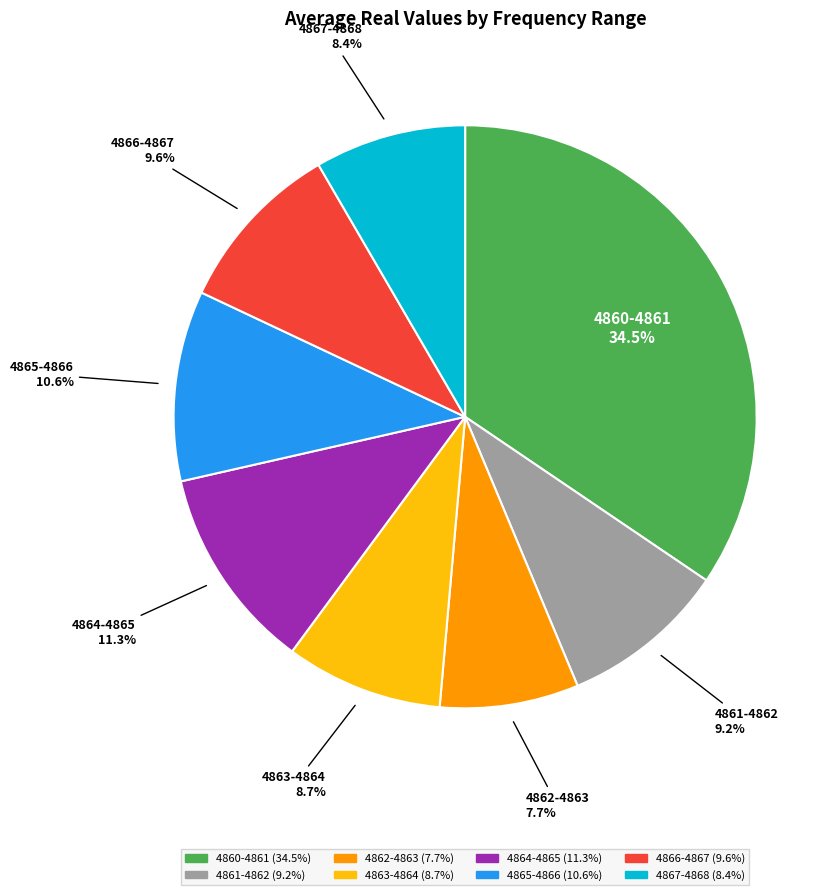

Which has a higher value, 4862-4863 or 4861-4862?

4861-4862